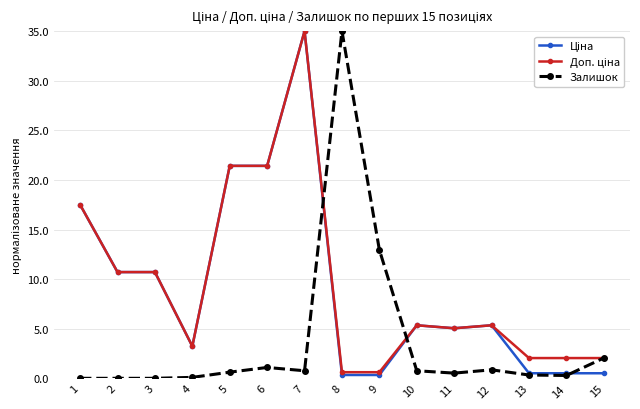

Is it true that Залишок equals 0.6 at 5?

True